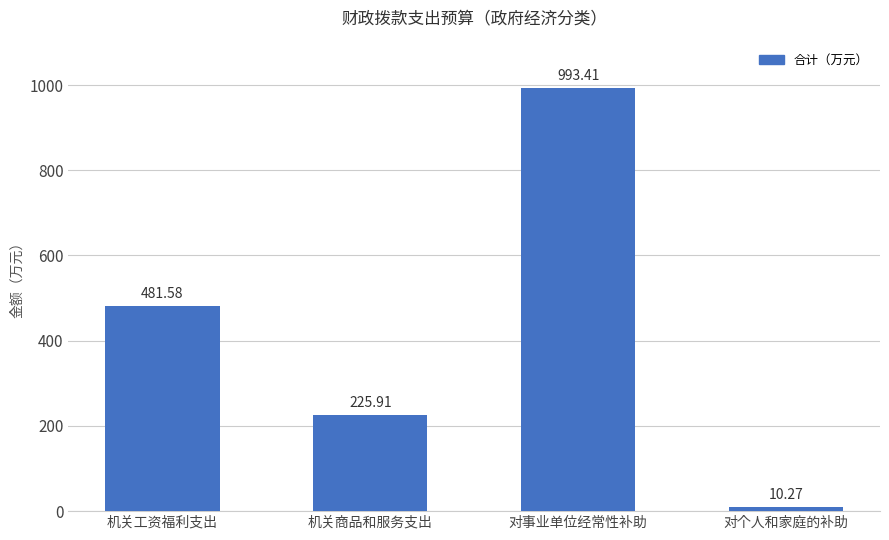

Which has a higher value, 对个人和家庭的补助 or 机关商品和服务支出?

机关商品和服务支出